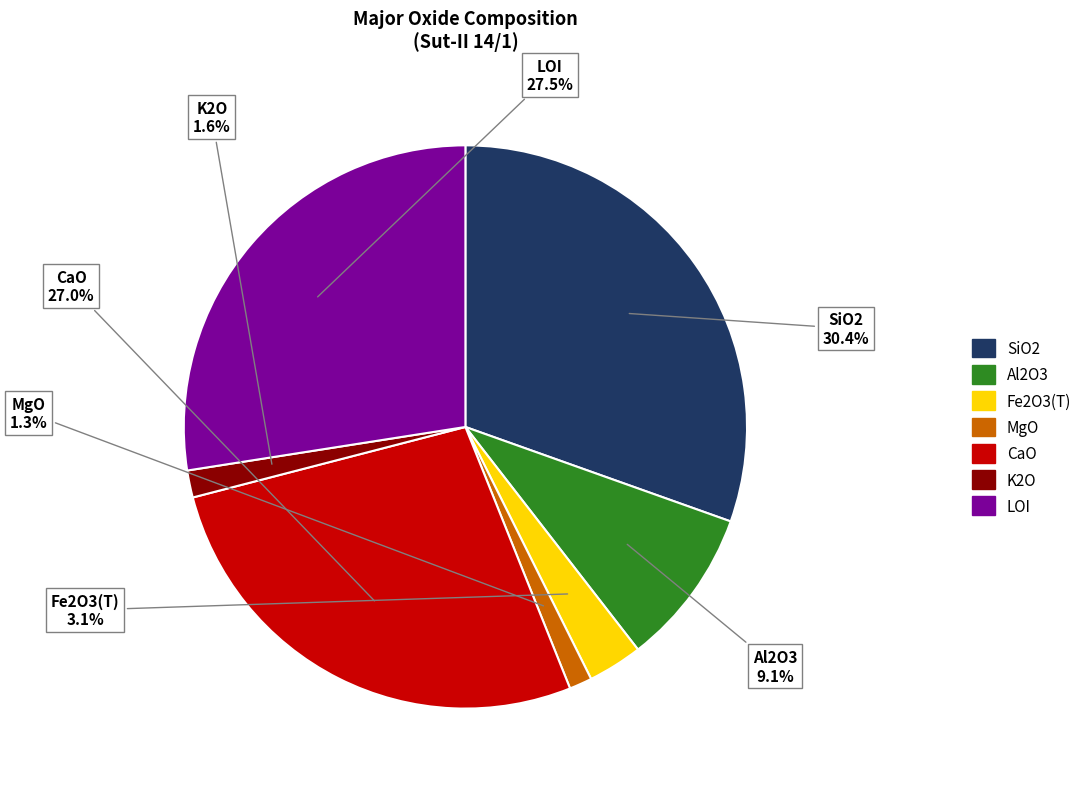

Which has a higher value, SiO2 or CaO?

SiO2